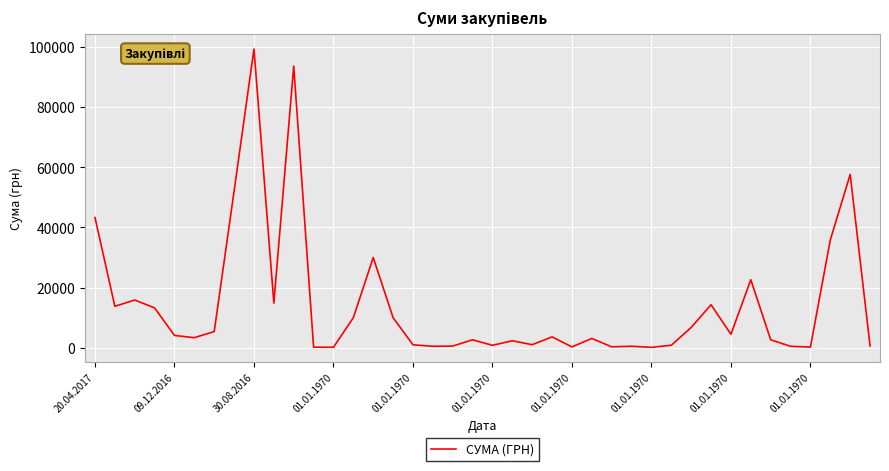

What is the difference between the maximum and minimum values?

99169.1